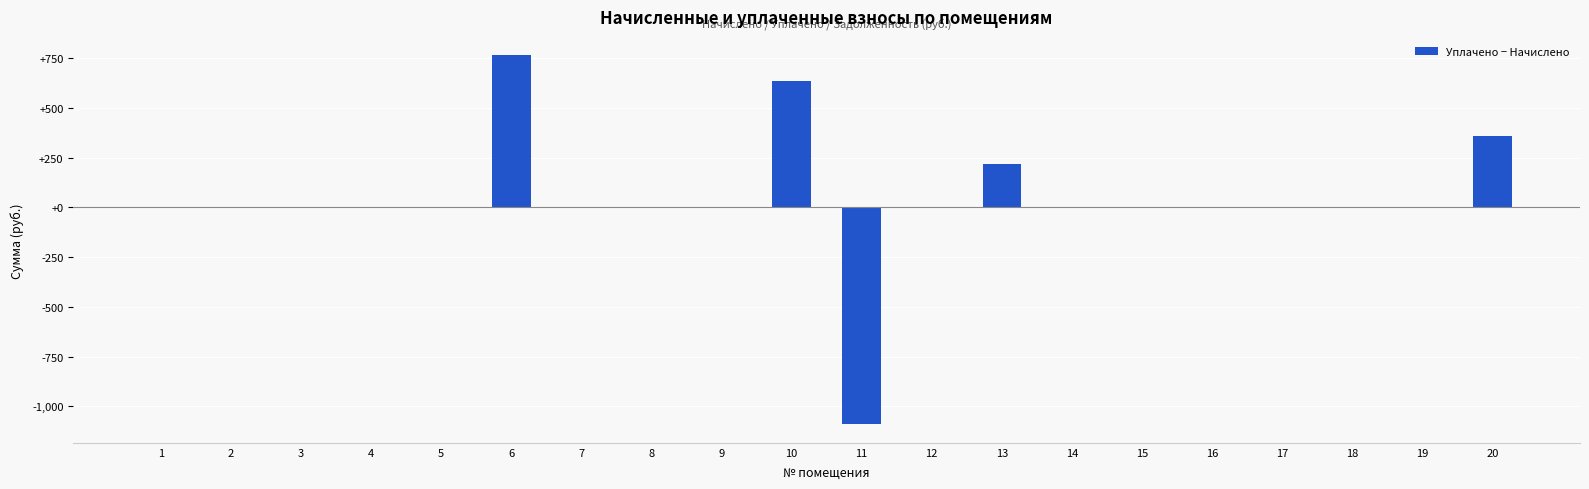

What is the sum of all values?

883.8